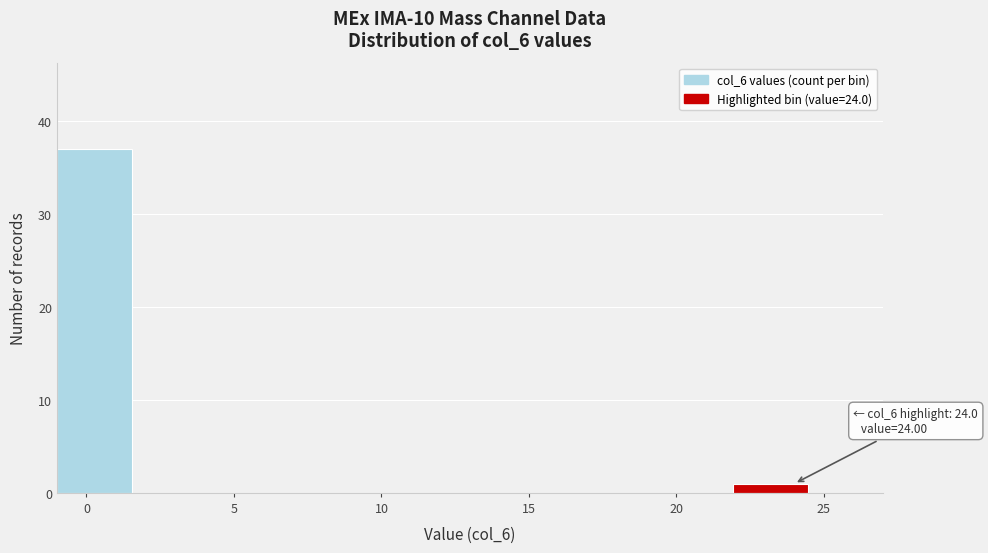

Over which range of the x-axis is the bar tallest?

-1.0 to 1.5